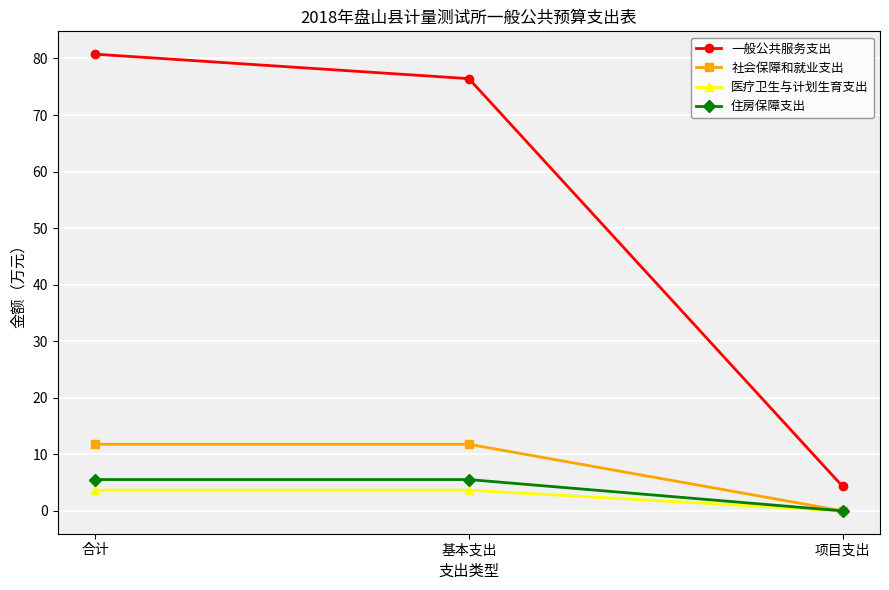

True or false: 社会保障和就业支出 has a value of 0.0 at 项目支出.

True